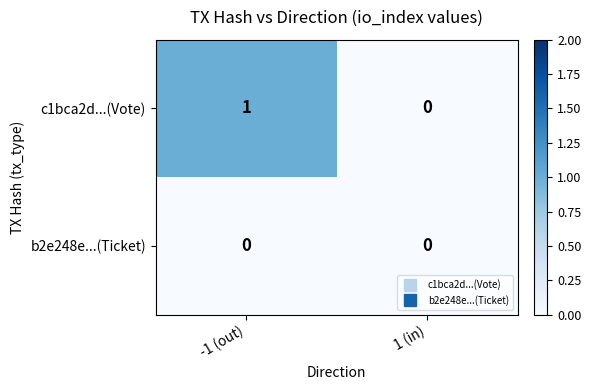

The value of c1bca2d...(Vote) at 1 (in) is 0. True or false?

True